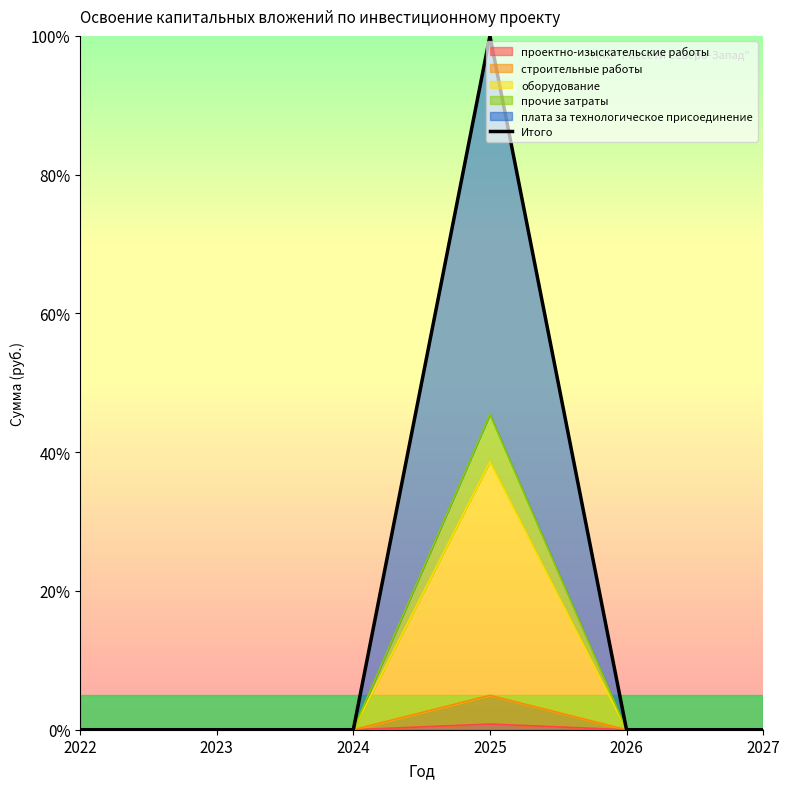

Reading left to right, list all the values displayed in this chart.

2022=0	2023=0	2024=0	2025=100	2026=0	2027=0